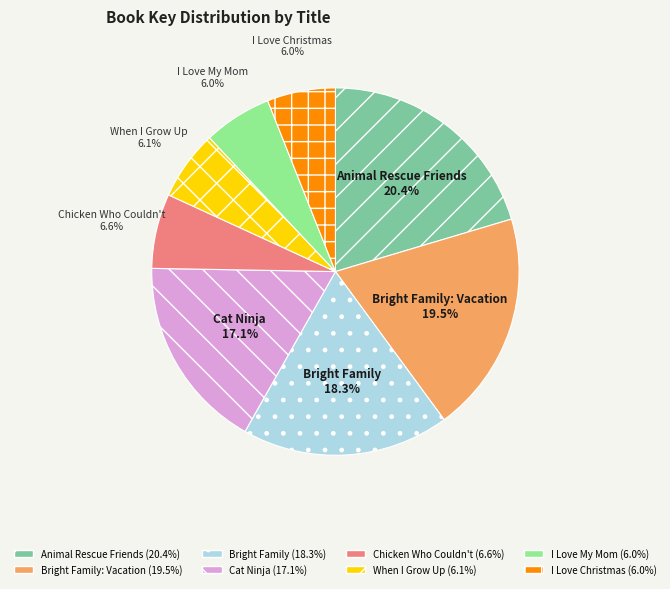

Is there any slice that represents more than half of the pie?

No